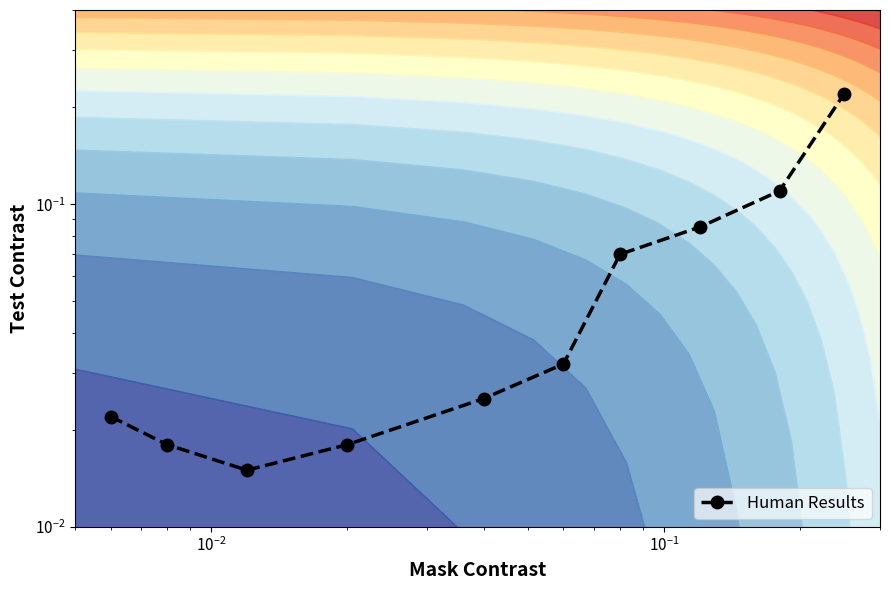

What is the sum of all values?

0.6